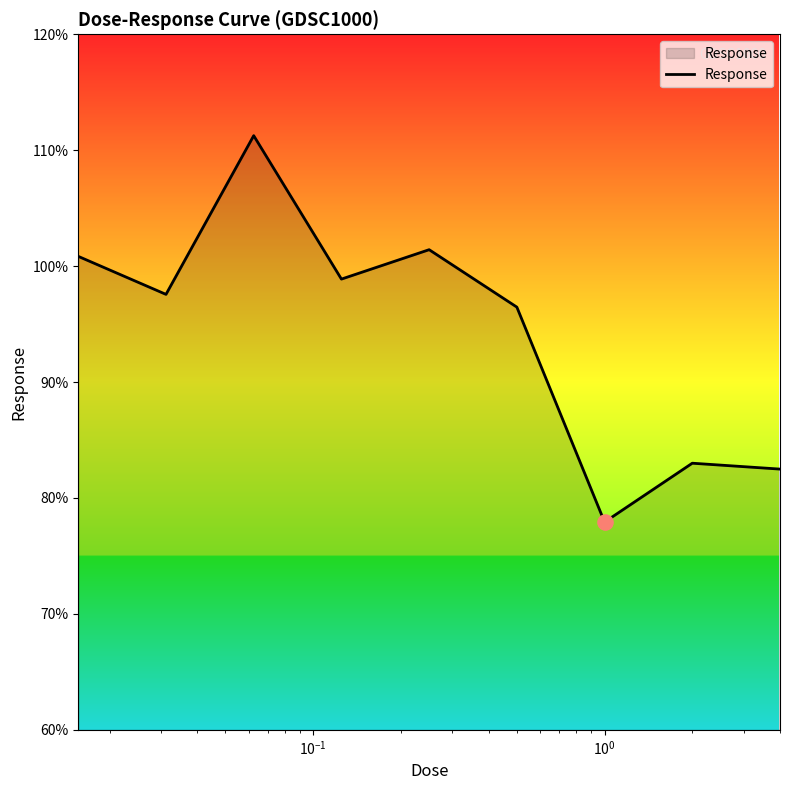

What is the minimum value shown in the chart?

77.9